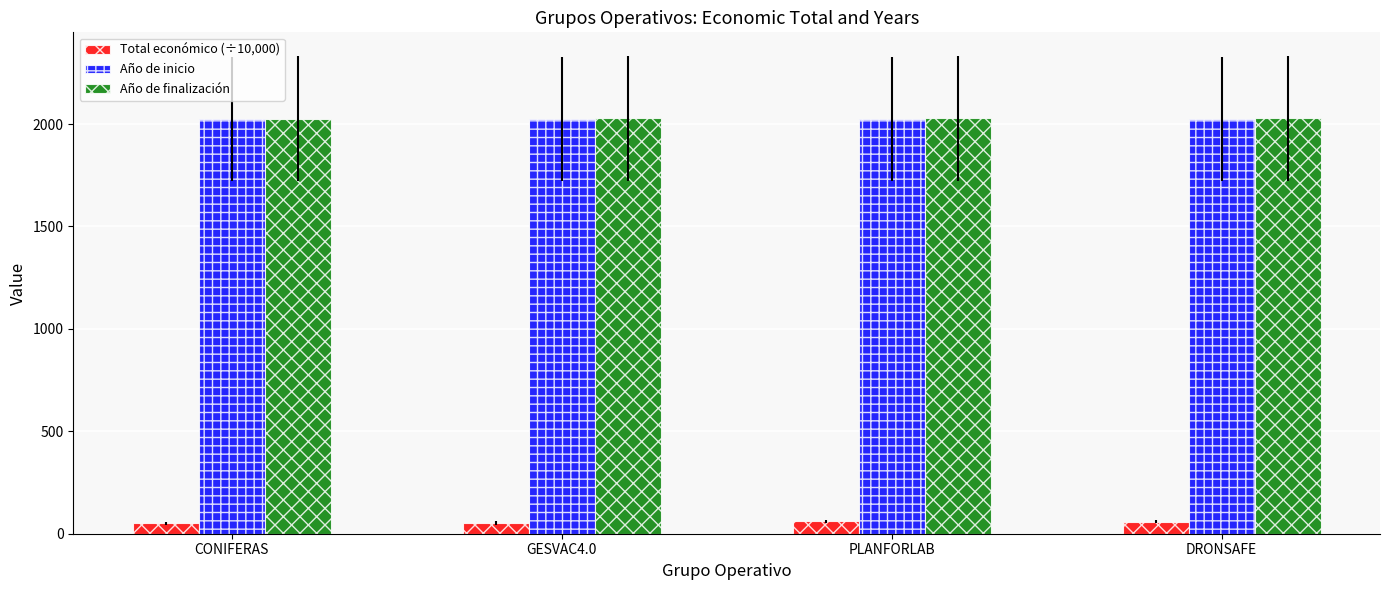

Does the chart contain stacked bars?

No